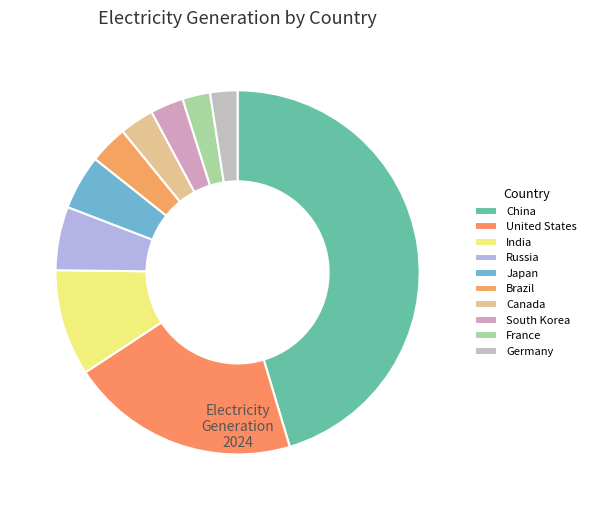

Which slice is the largest?

China